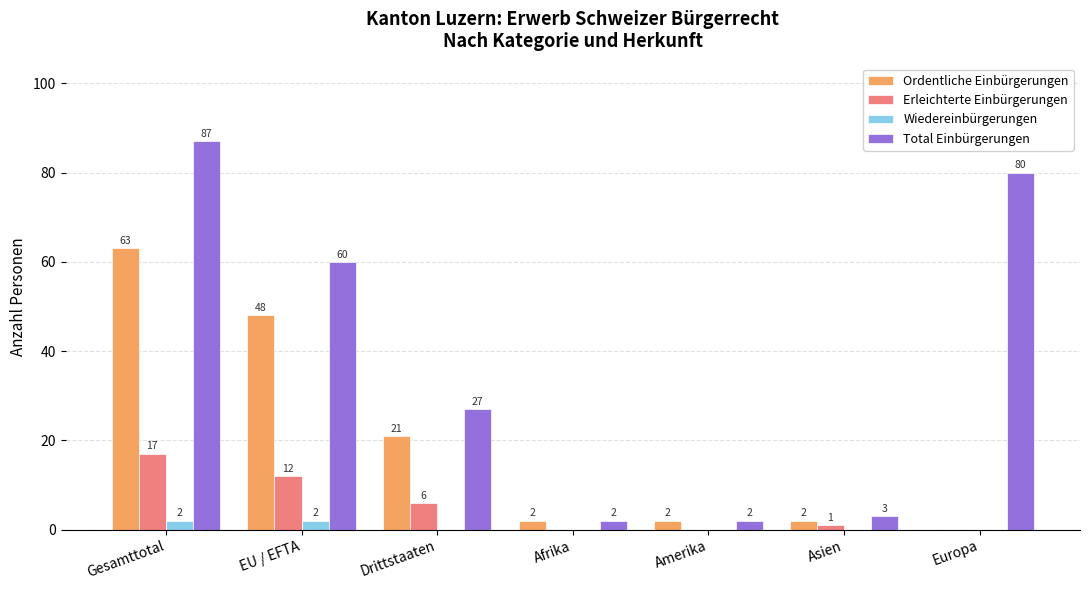

True or false: Total Einbürgerungen has a value of 27 at Drittstaaten.

True